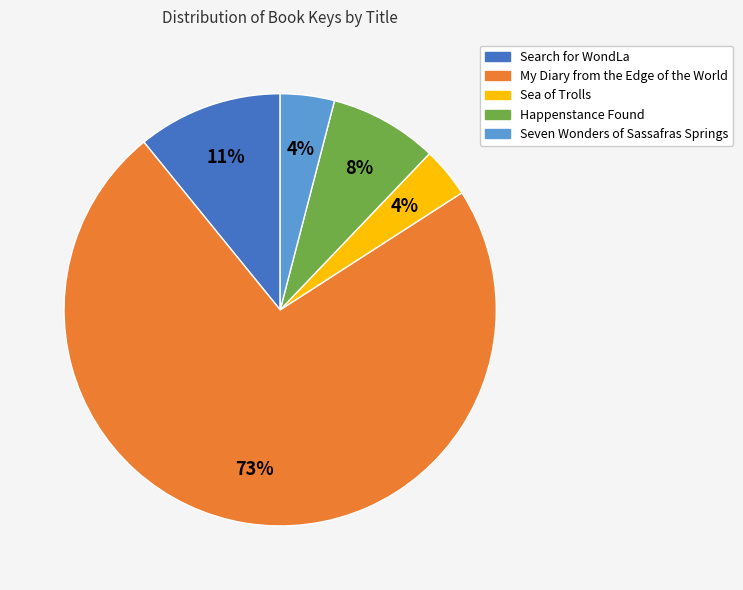

True or false: Happenstance Found accounts for 15% of the total.

False